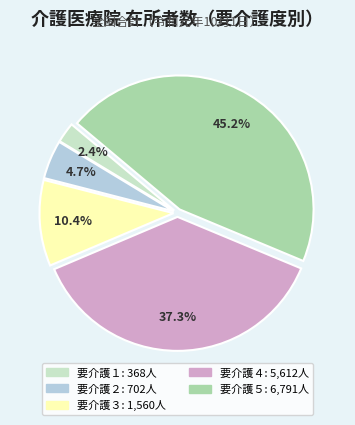

Rank the categories by value from highest to lowest.

要介護５, 要介護４, 要介護３, 要介護２, 要介護１